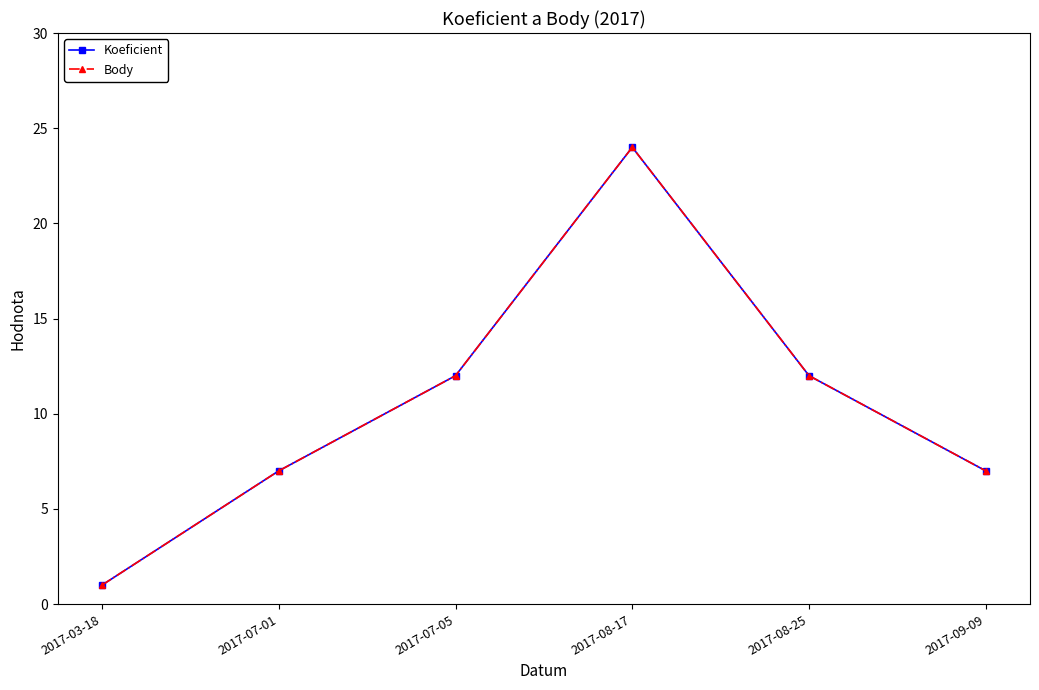

Is this an area chart (filled region under the line)?

No